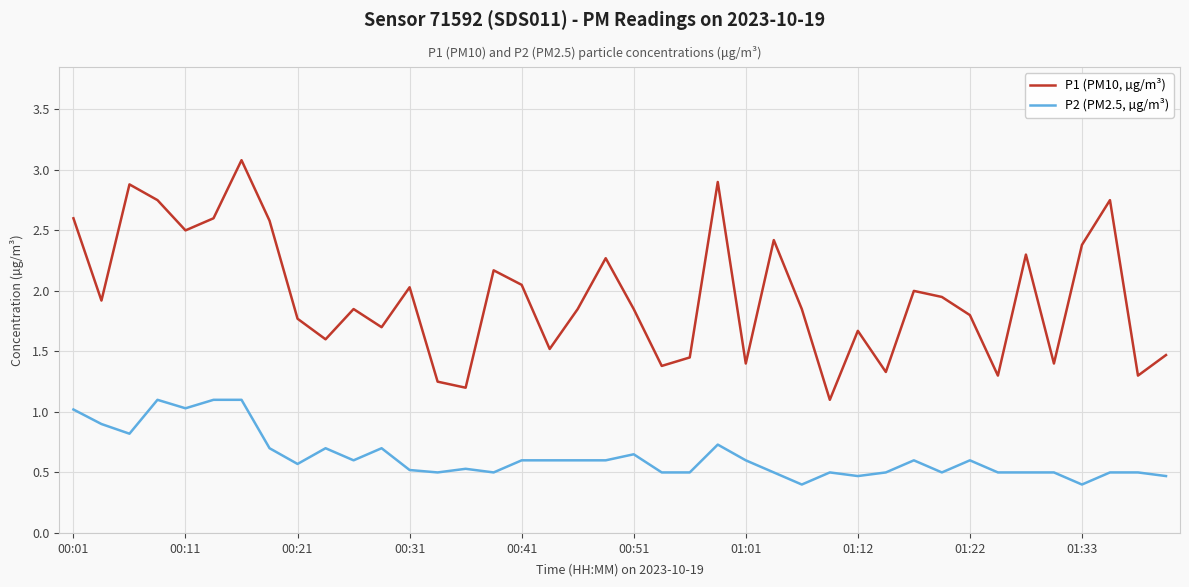

True or false: P1 (PM10, µg/m³) and P2 (PM2.5, µg/m³) intersect in this chart.

False